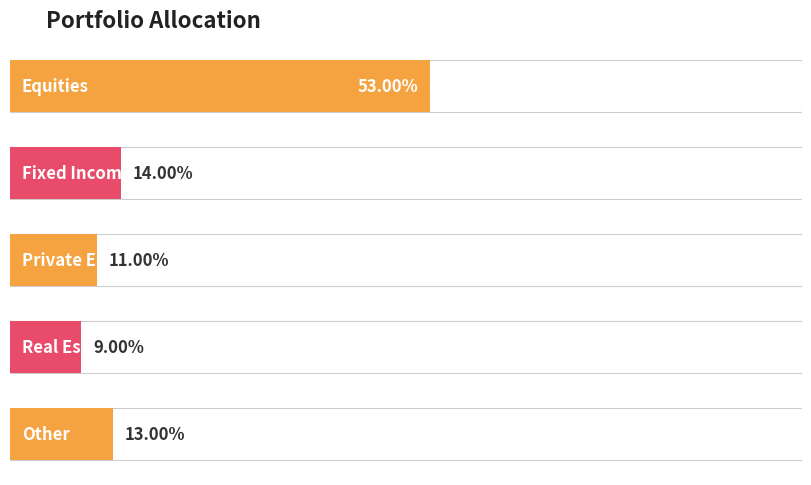

What is the label of the 1st bar from the left?

Equities